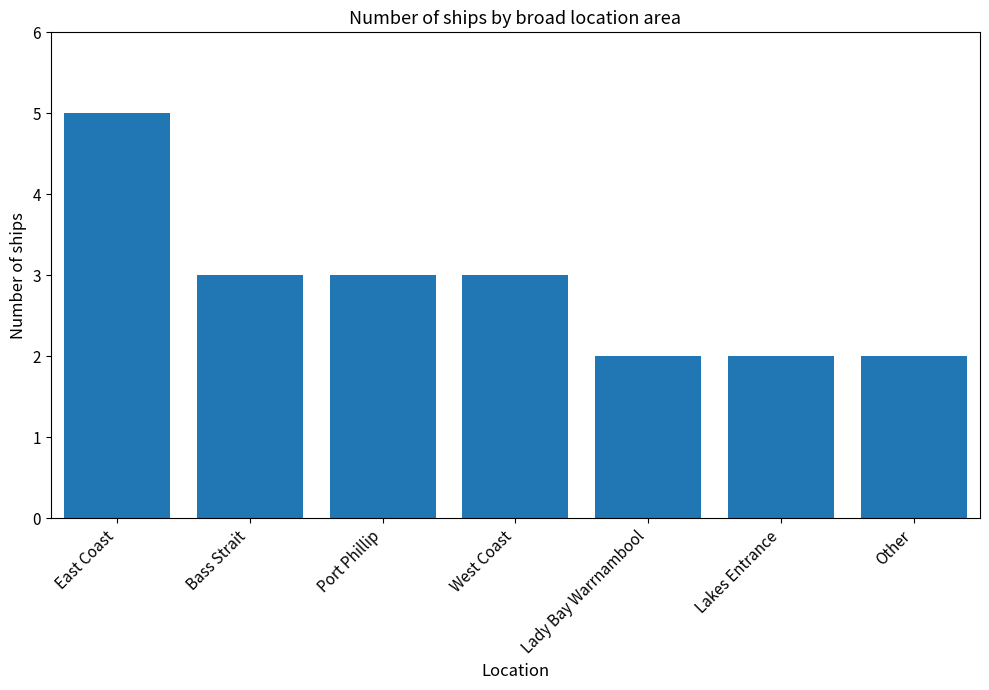

Reading left to right, what are all the values shown in this chart?

5	3	3	3	2	2	2